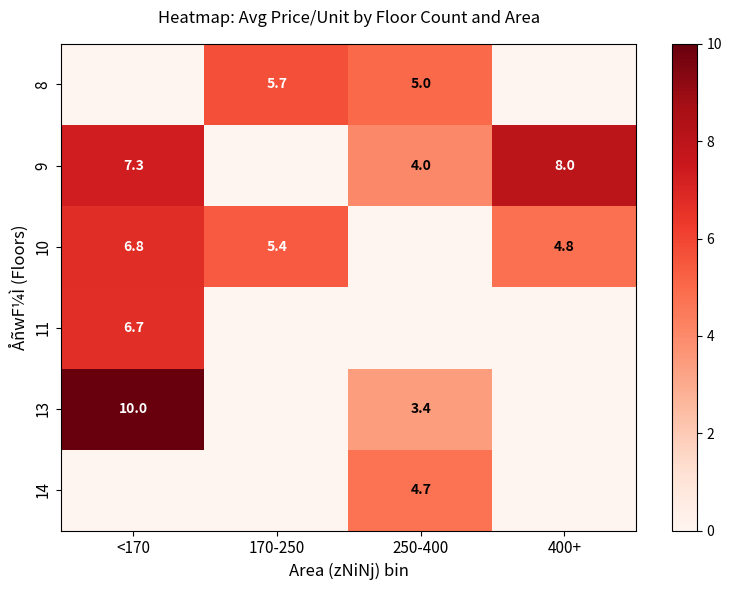

Where is row_4 nearest to the value 5?

250-400